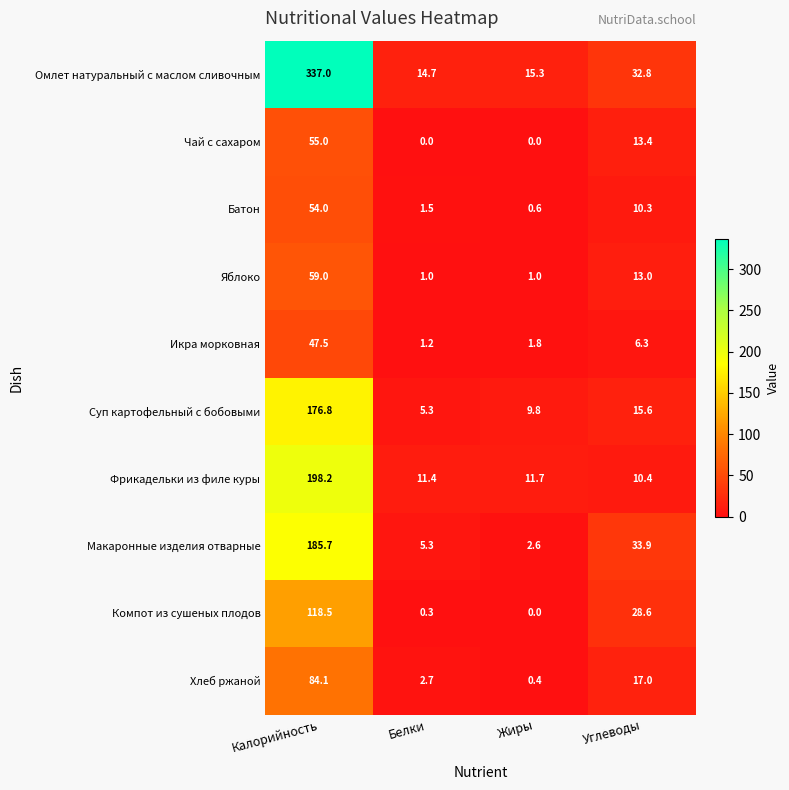

What is the difference between the maximum and minimum values in the Суп картофельный с бобовыми series?

171.5